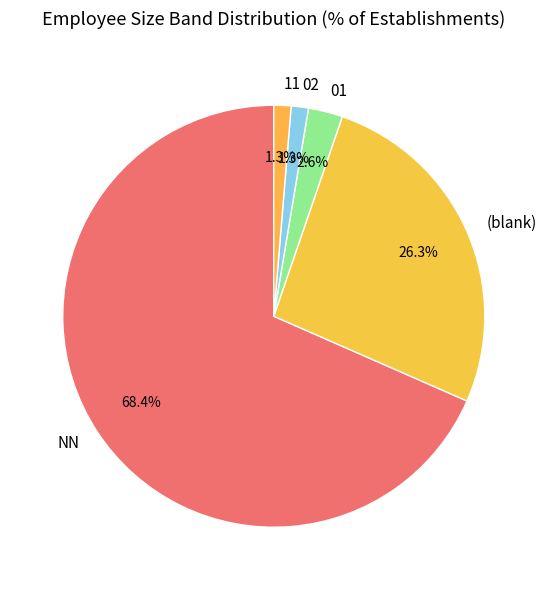

Combined, do (blank) and 11 account for over 50%?

No